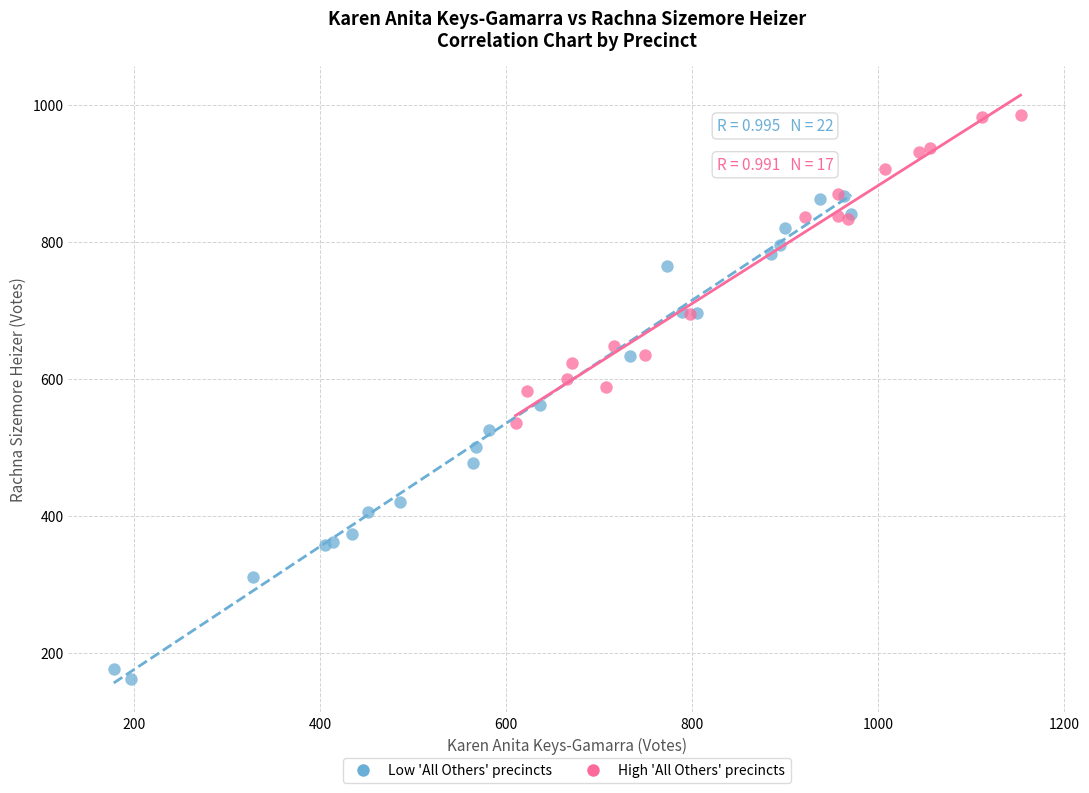

Which series has the widest spread of Y values?

Low 'All Others' precincts